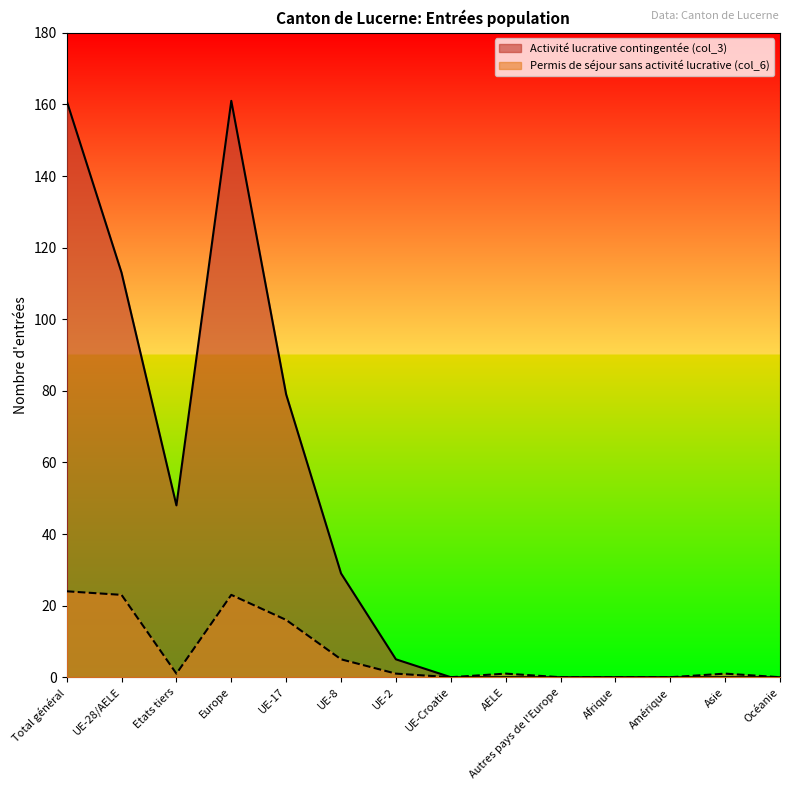

True or false: Permis de séjour sans activité lucrative (col_6) and Activité lucrative contingentée (col_3) intersect in this chart.

False